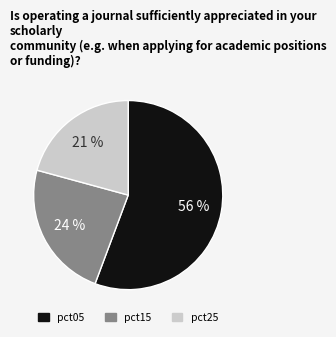

Count the number of slices in the pie.

3